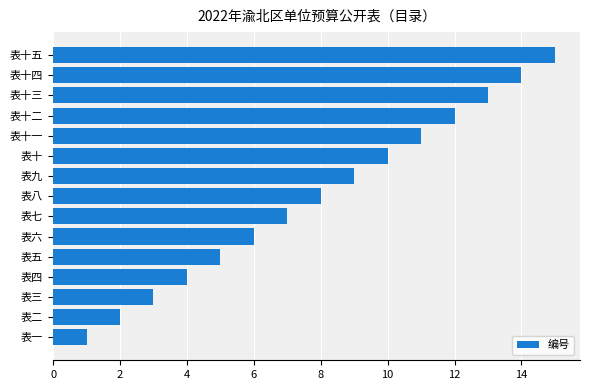

What is the smallest value displayed?

1